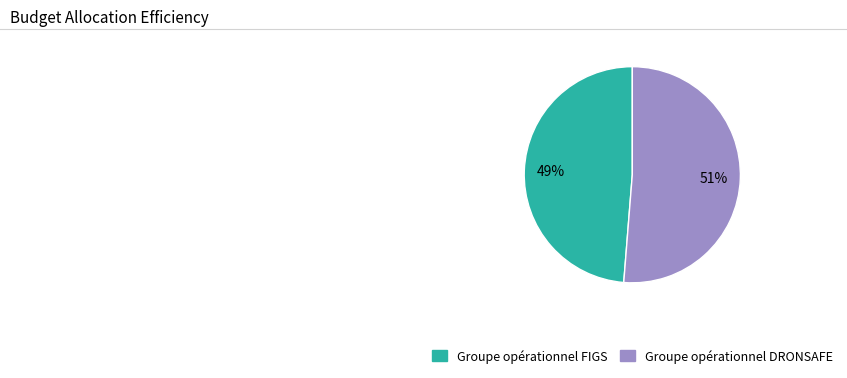

Does Groupe opérationnel DRONSAFE represent more than half of the total?

Yes